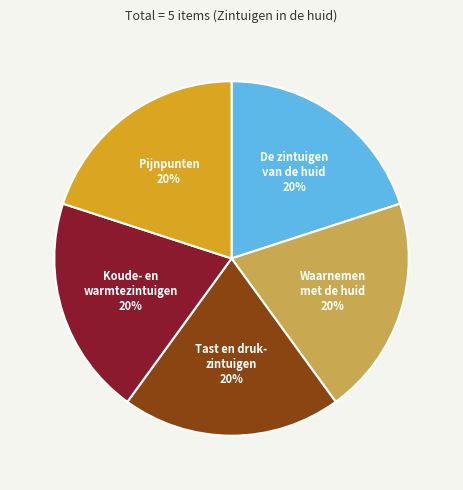

Does any single category account for the majority?

No